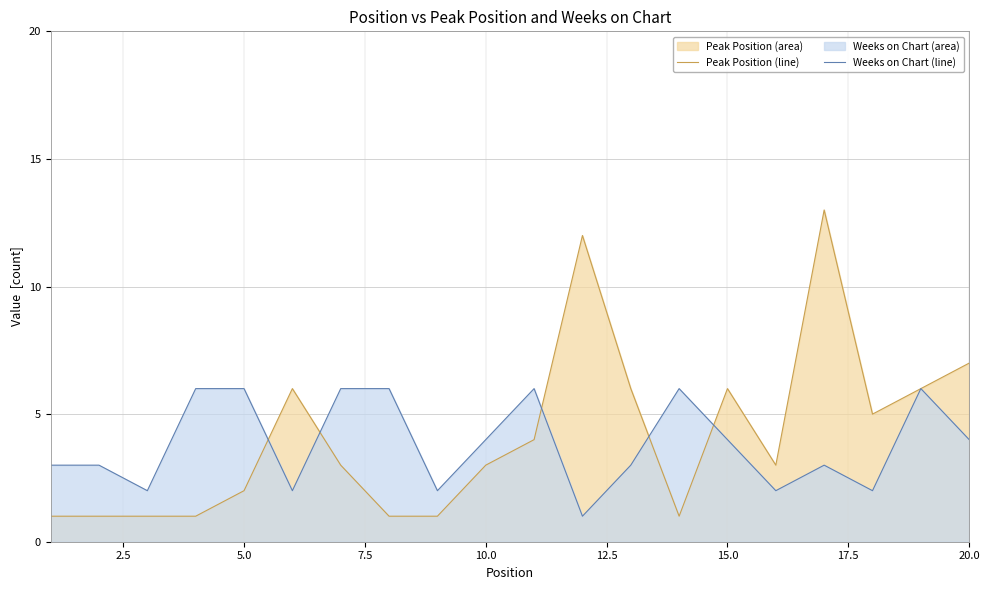

Rank the series by their maximum value, from lowest to highest.

Weeks on Chart (line), Peak Position (line)